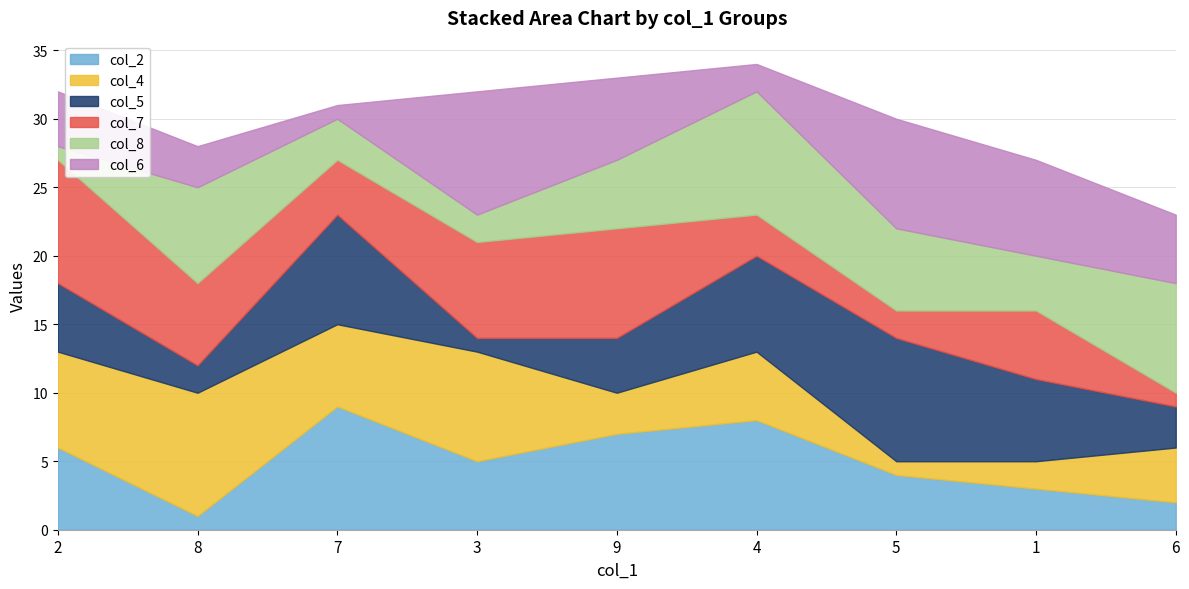

At which category is the sum across all series the highest?

4